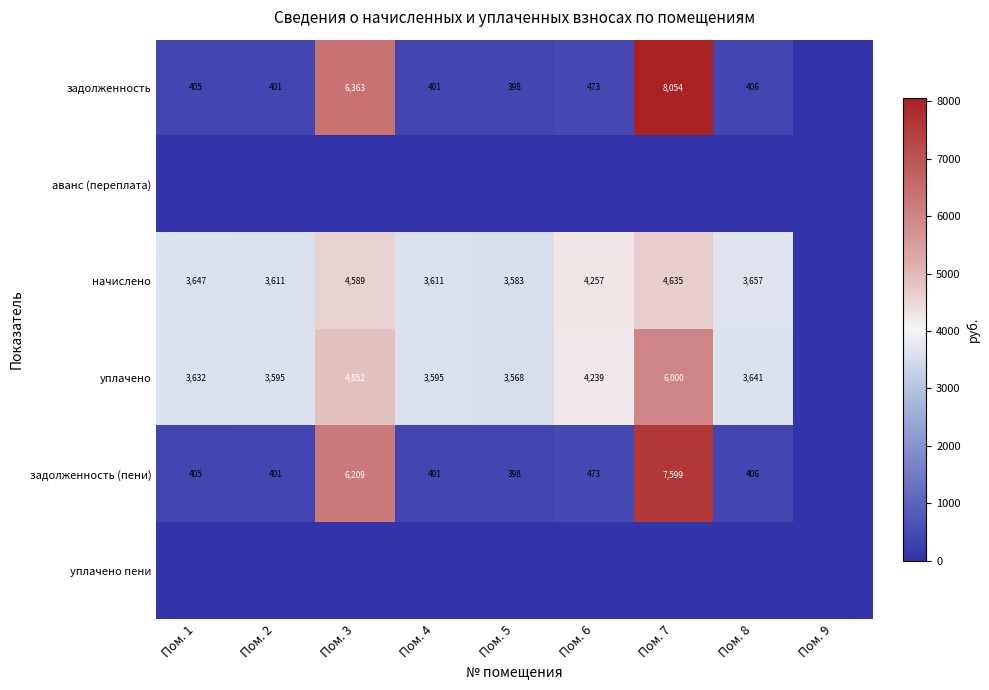

Is the value of начислено at Пом. 8 greater than the value of задолженность (пени) at Пом. 7?

No